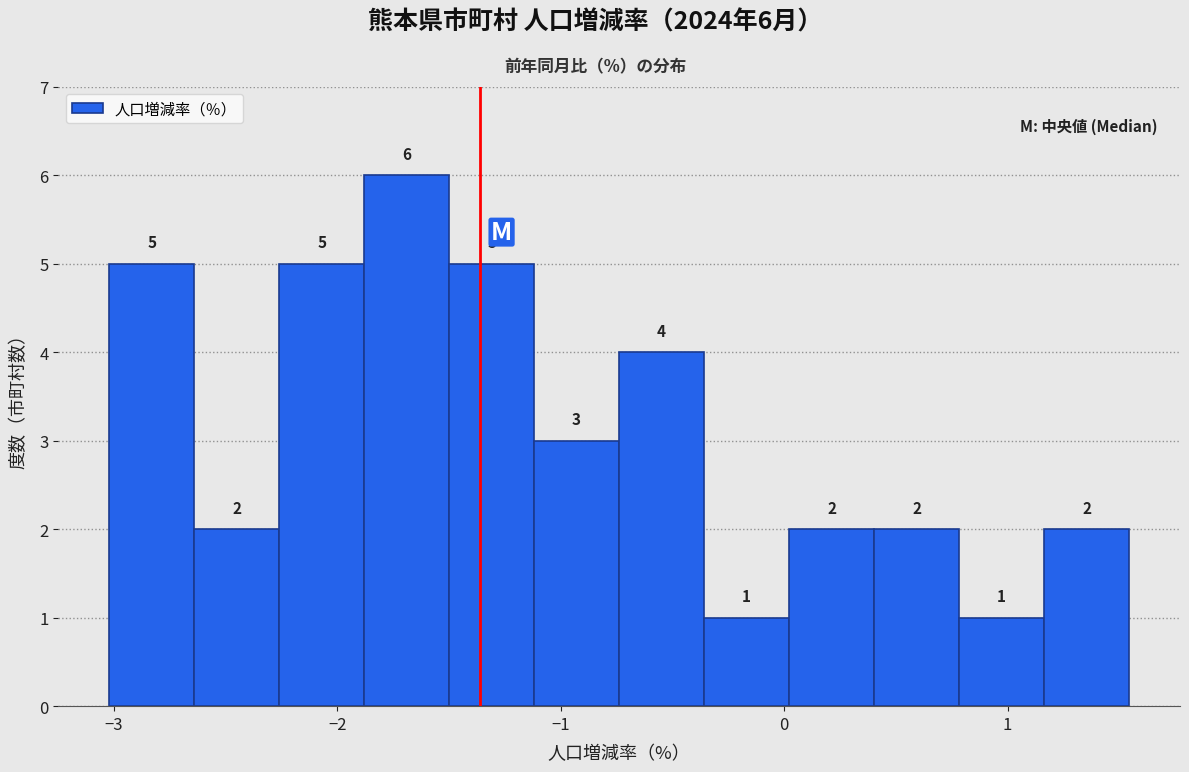

Read against the x-axis, roughly where is the centre of the tallest bar?

-1.7